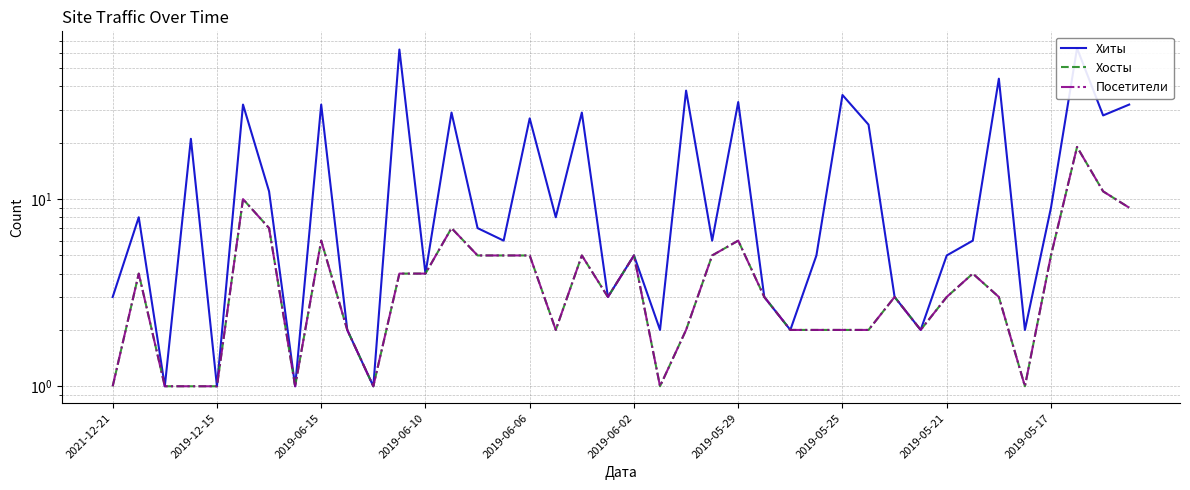

What is the sum of all Хиты values?

639